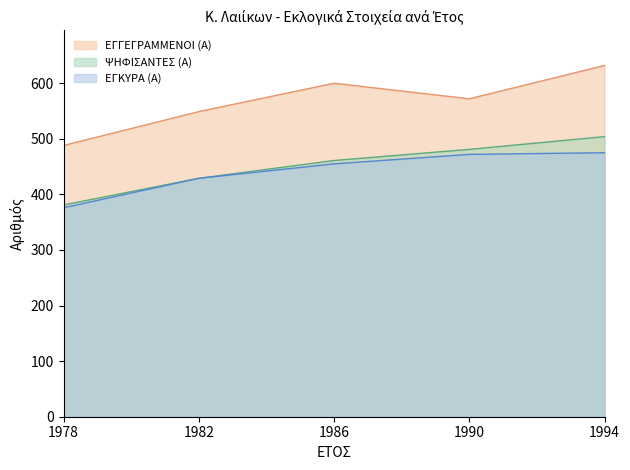

What is the total value across all series at 1994?

1611